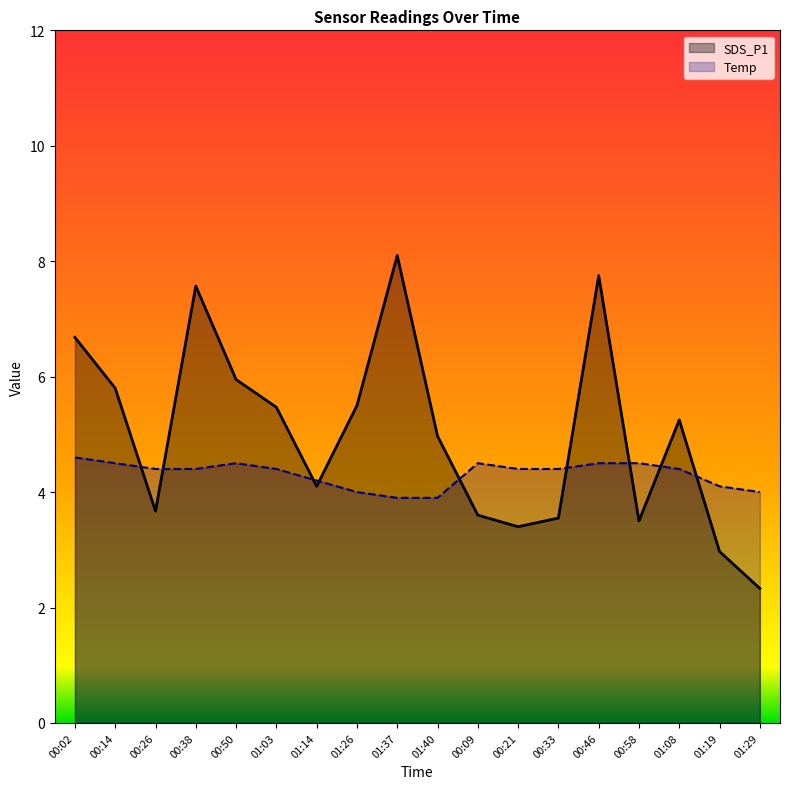

At which category does Temp reach its first local peak?

00:50